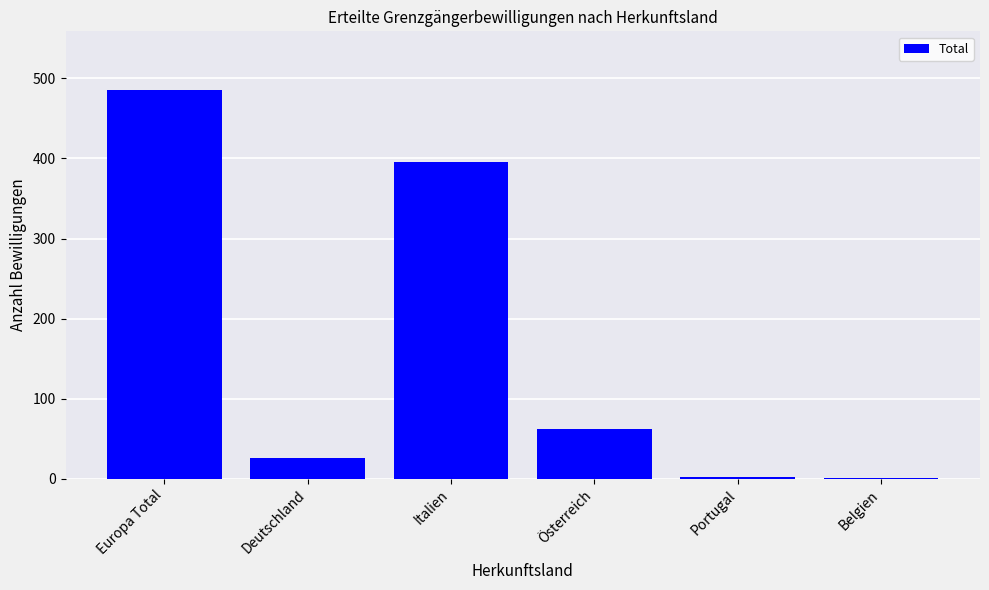

The chart shows a value of 62 at Österreich. True or false?

True